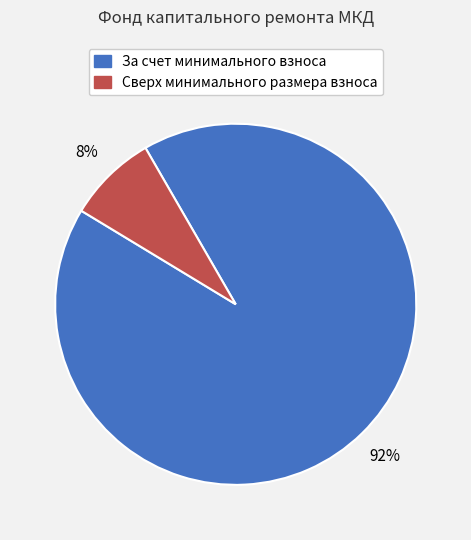

Does any single category account for the majority?

Yes